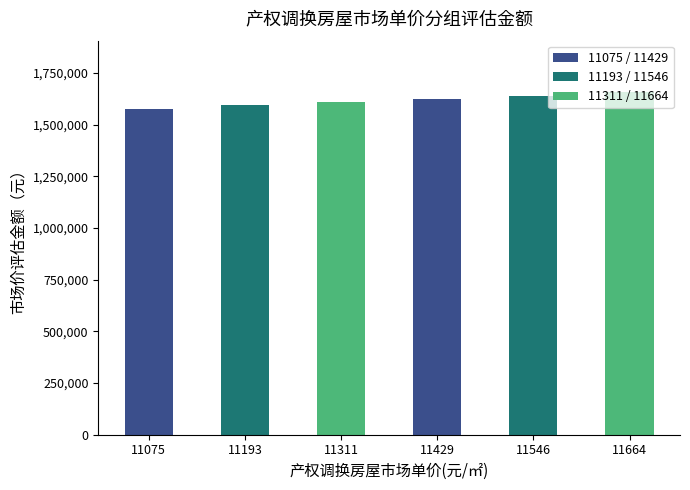

What is the difference between the maximum and minimum values?

81605